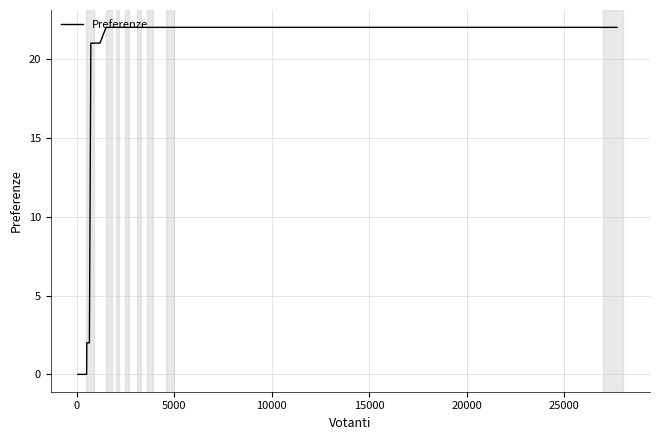

What is the difference between the maximum and minimum values?

22